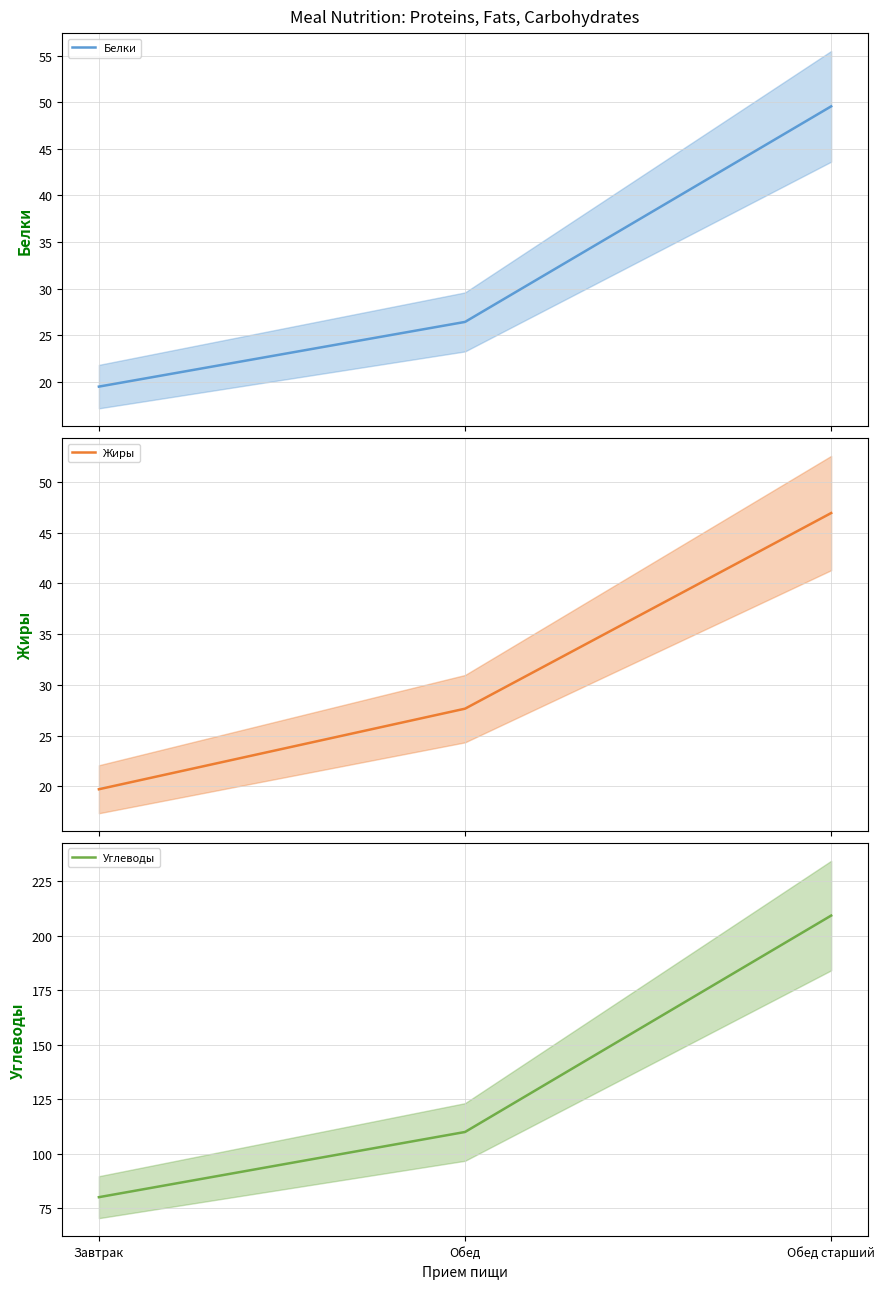

Reading left to right, list all the values displayed in this chart.

Белки (mean): Завтрак=19.5	Обед=26.4	Обед старший=49.6
Жиры (mean): Завтрак=19.7	Обед=27.7	Обед старший=46.9
Углеводы (mean): Завтрак=80.2	Обед=110.0	Обед старший=209.2